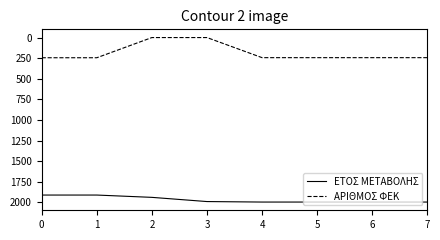

True or false: ΑΡΙΘΜΟΣ ΦΕΚ has more than 2 points higher than both neighbors.

False